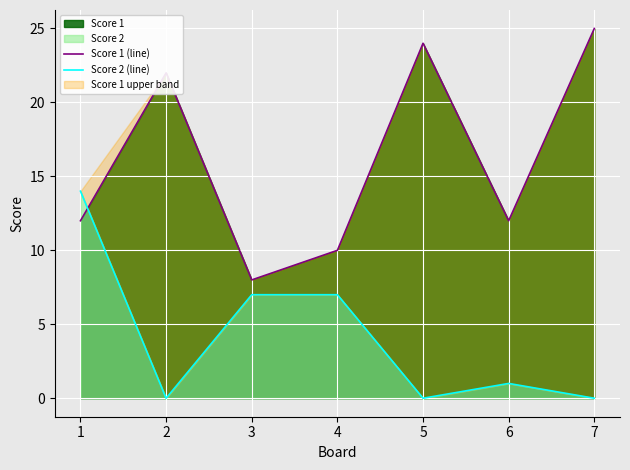

Which series has the largest range (max minus min)?

Score 1 (line)